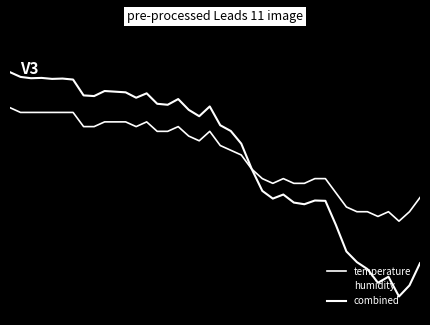

Is this an area chart (filled region under the line)?

No